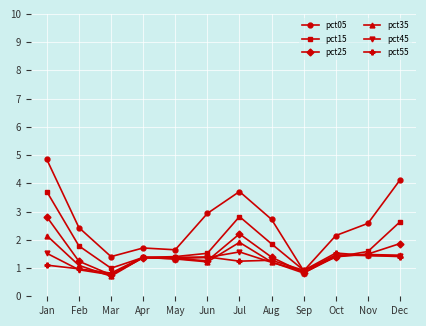

What is the value of the pct05 point at the 4th from the left?

1.7